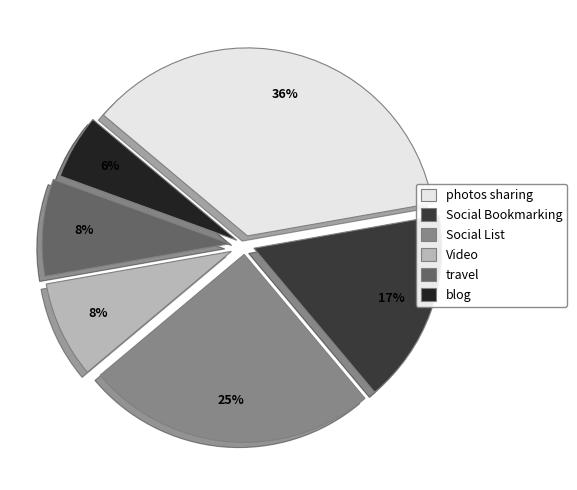

What is the ratio of the value at travel to the value at photos sharing?

0.2